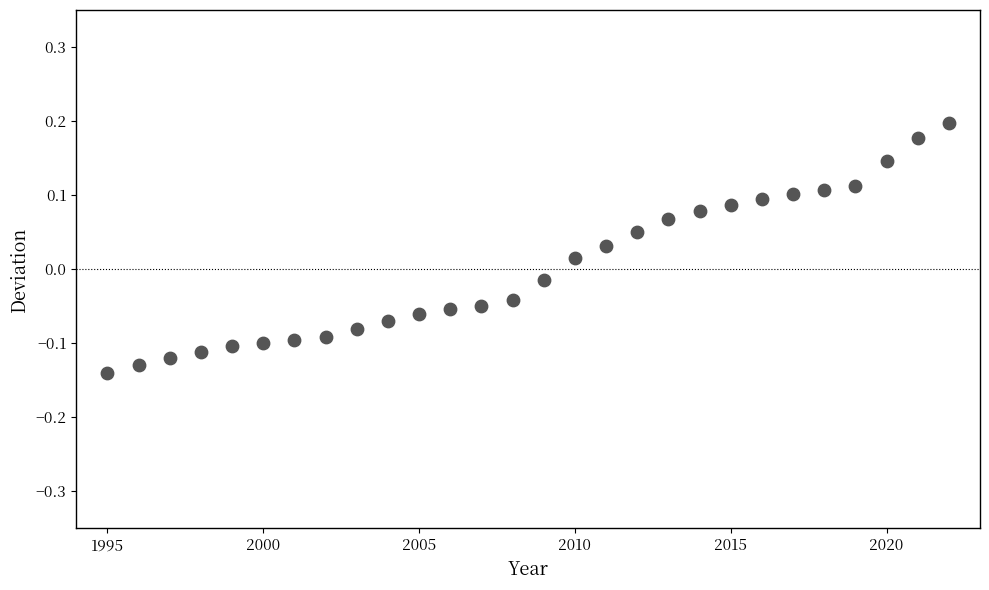

What is the range of Y values (max minus min)?

0.3